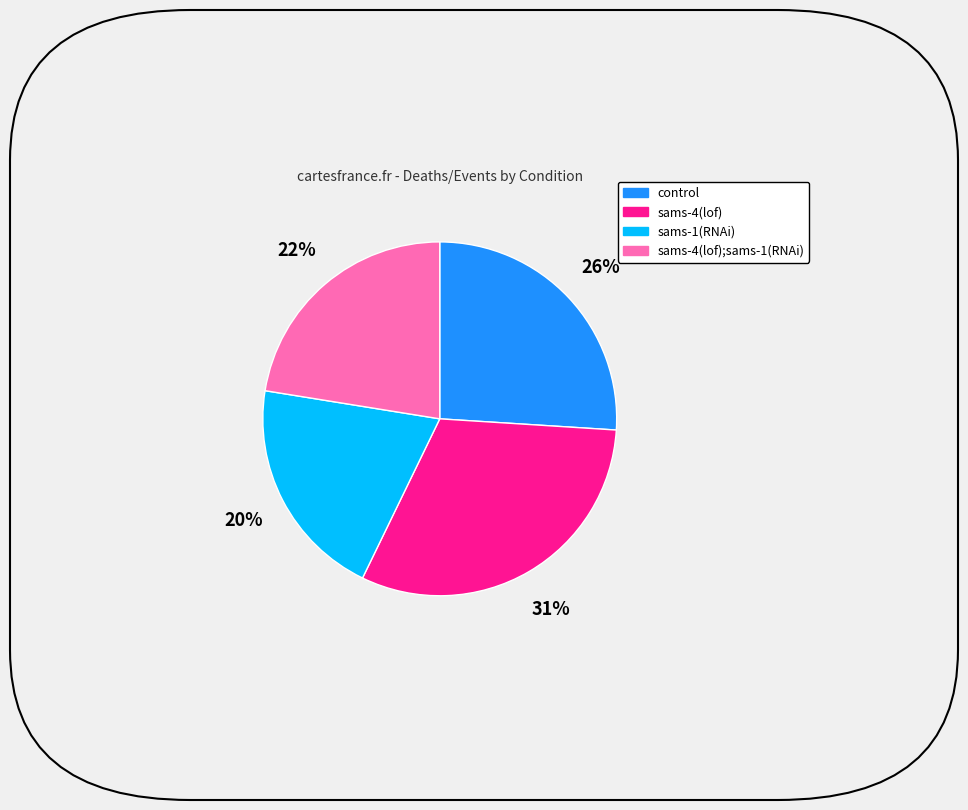

The sams-1(RNAi) slice represents 11% of the pie. True or false?

False